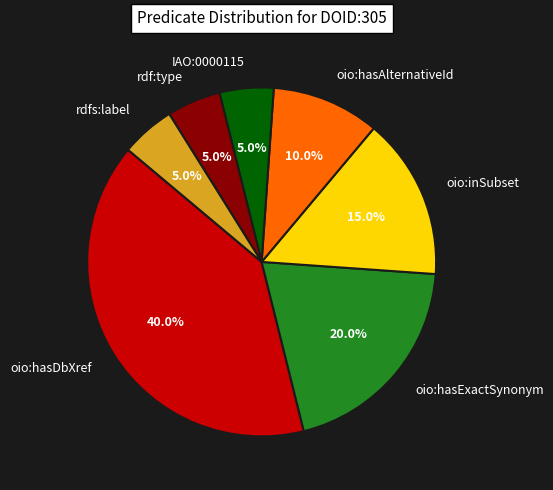

What percentage is the oio:inSubset slice, to the nearest percent?

15%